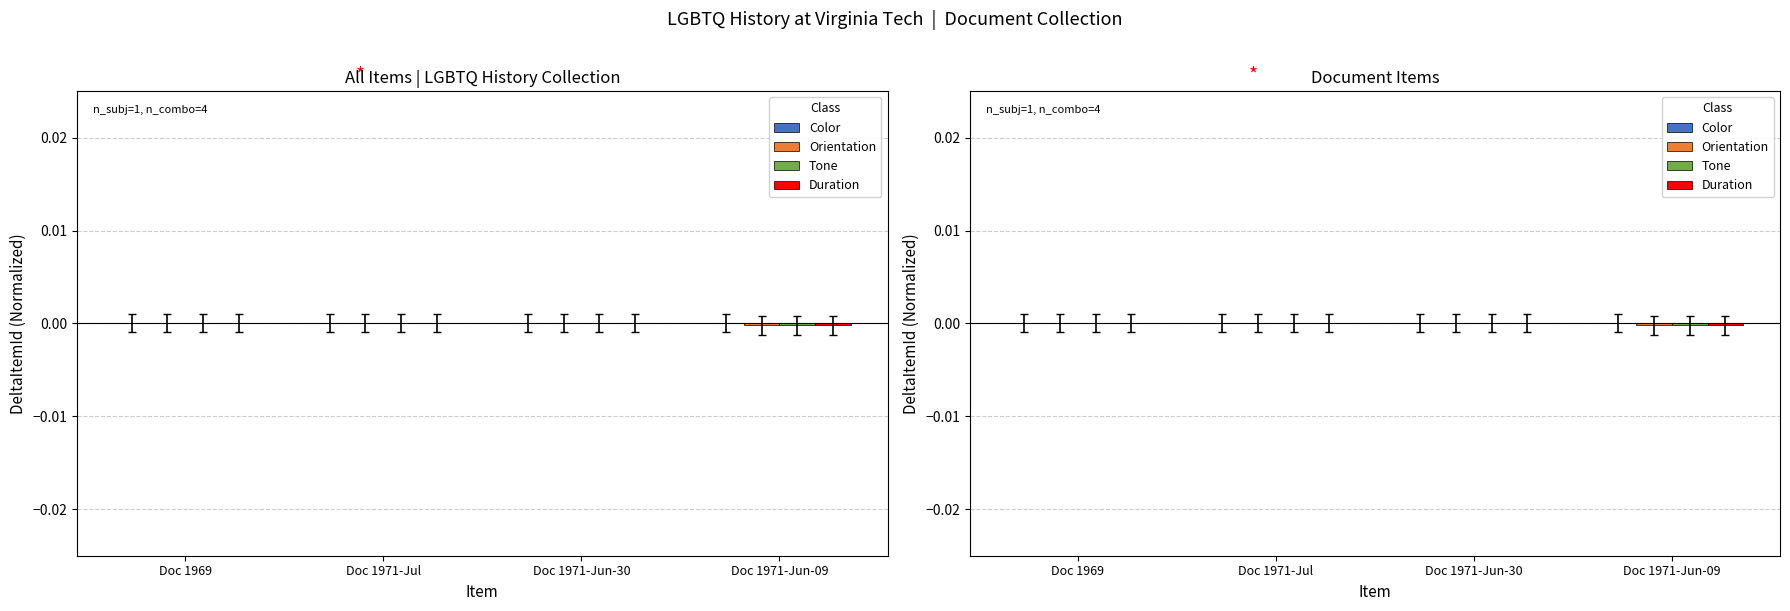

Where does the Duration series first go above 0?

Doc 1969